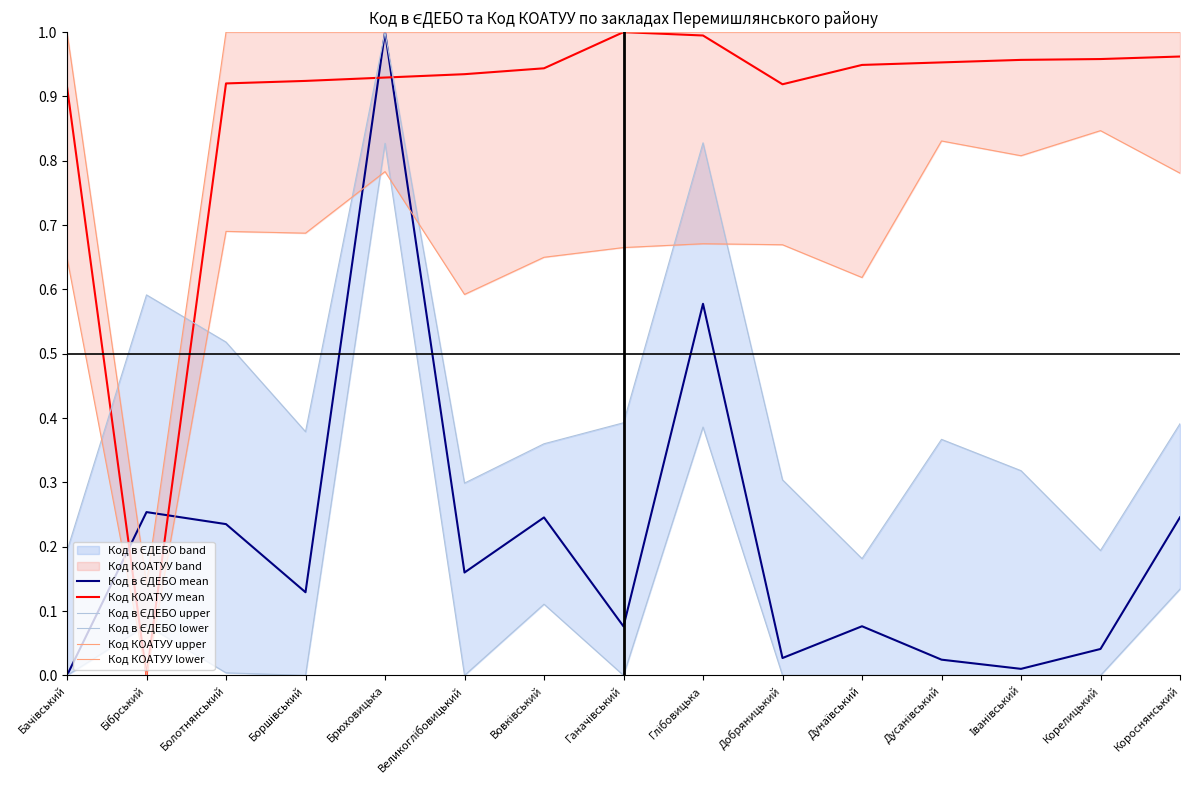

At which category is the sum across all series the highest?

Брюховицька